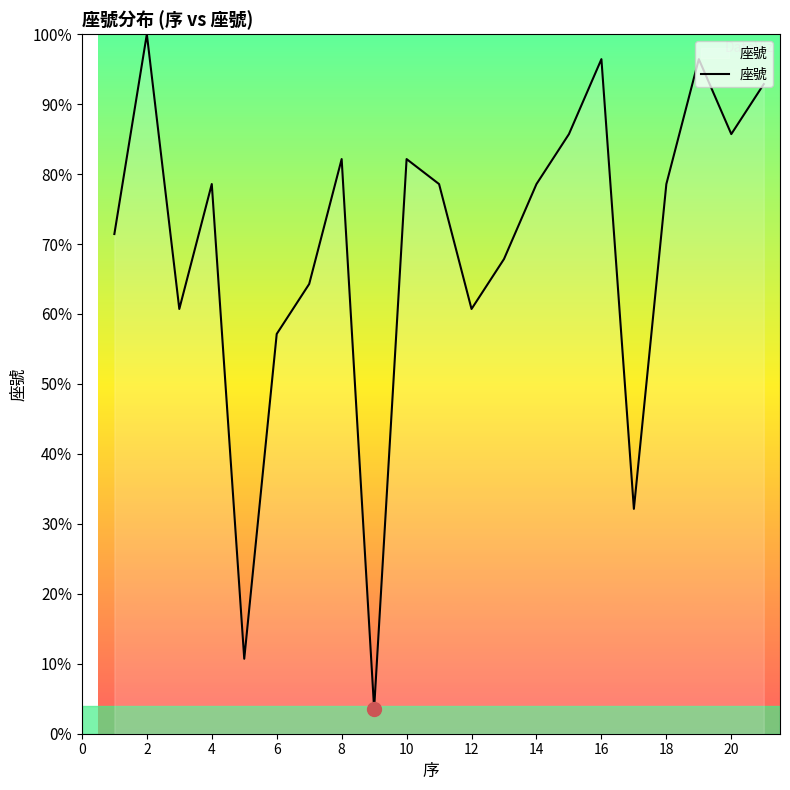

What is the sum of all values?

439.3